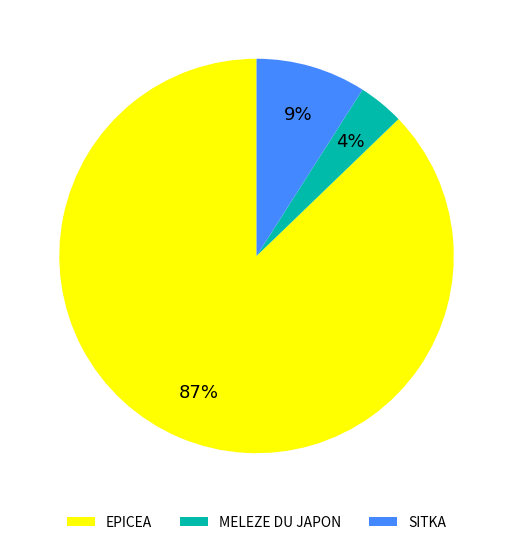

How many slices are in this pie chart?

3